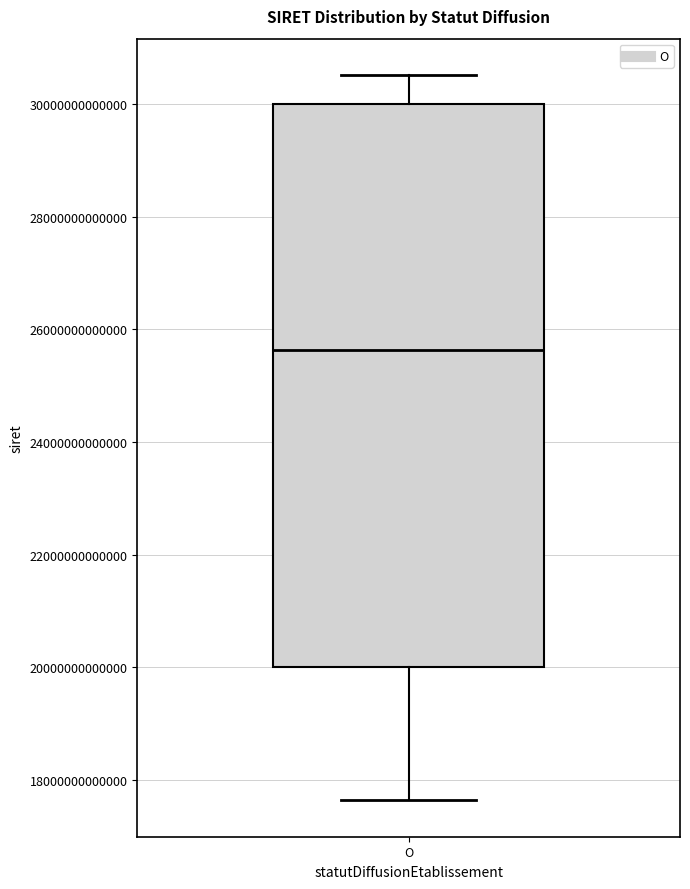

Where is the upper edge of the box for O on the y-axis? The values are not printed on the chart, so give them approximately, as read against the axis.

30000000000000